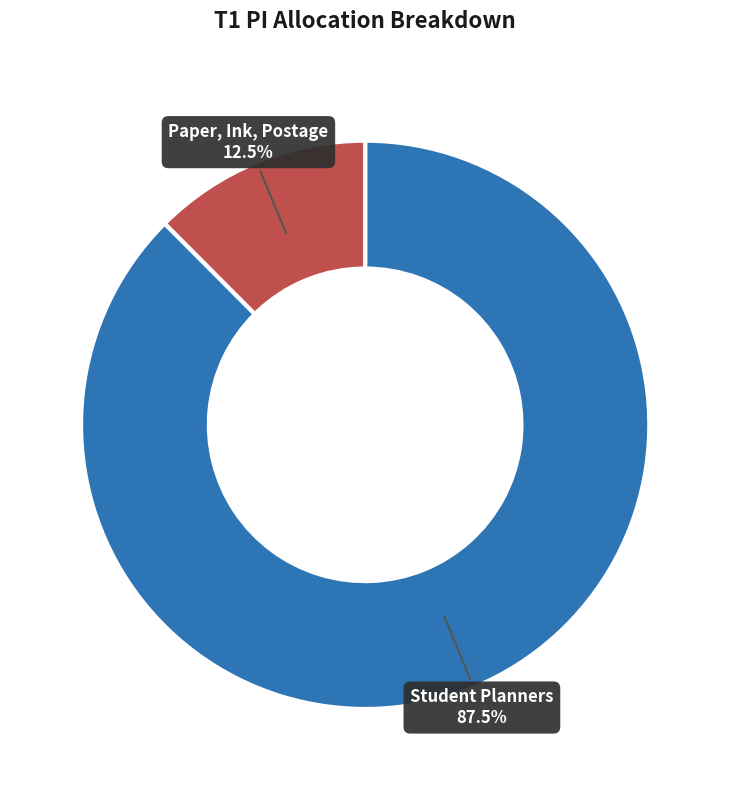

How much of the chart is everything except Student Planners?

12.5%